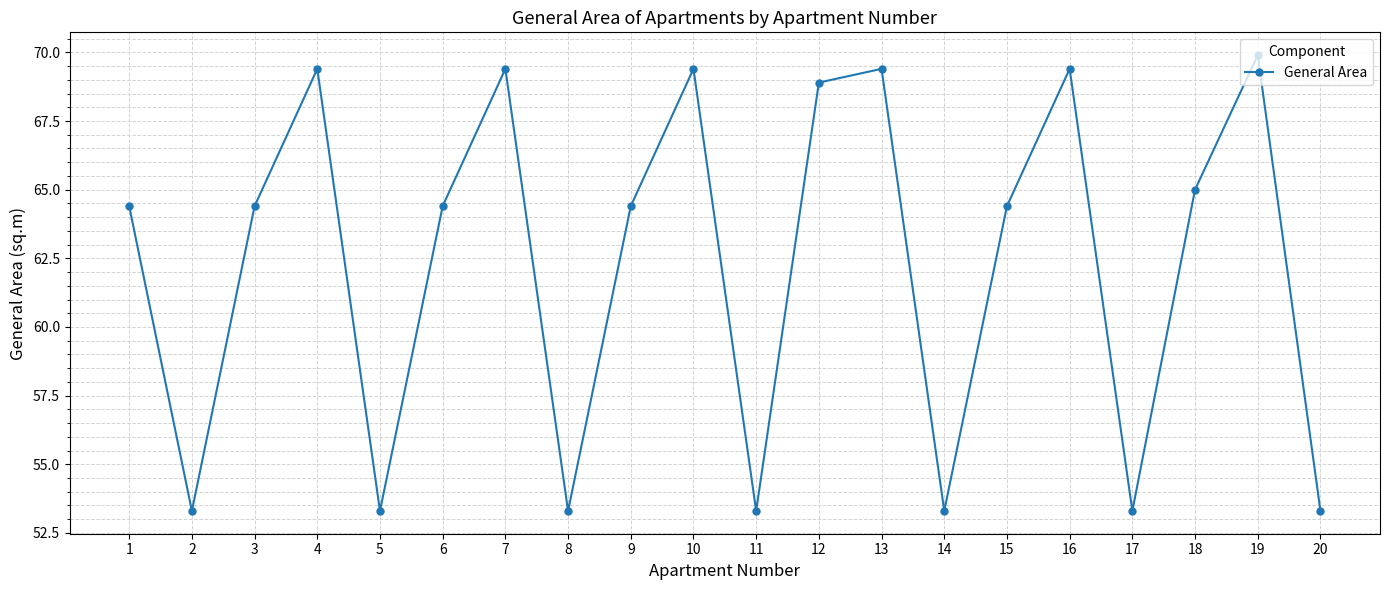

Reading left to right, extract all data points from this chart.

1=64.4	2=53.3	3=64.4	4=69.4	5=53.3	6=64.4	7=69.4	8=53.3	9=64.4	10=69.4	11=53.3	12=68.9	13=69.4	14=53.3	15=64.4	16=69.4	17=53.3	18=65.0	19=69.9	20=53.3